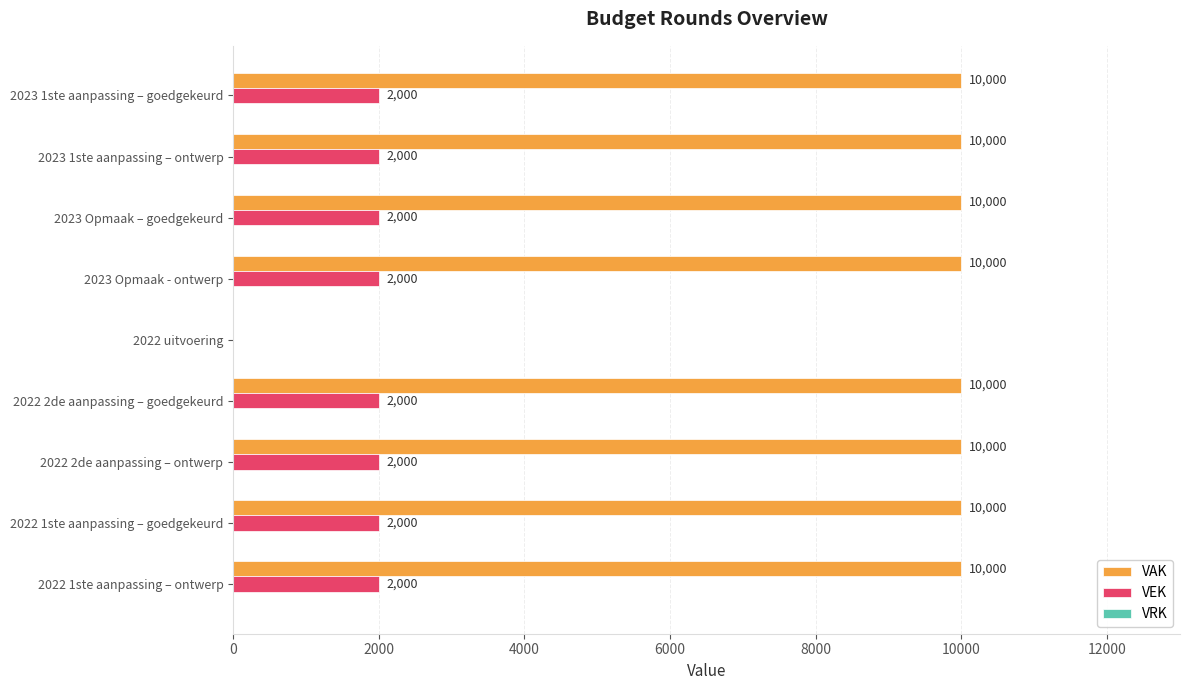

What is the total value across all series at 2022 1ste aanpassing – goedgekeurd?

12000